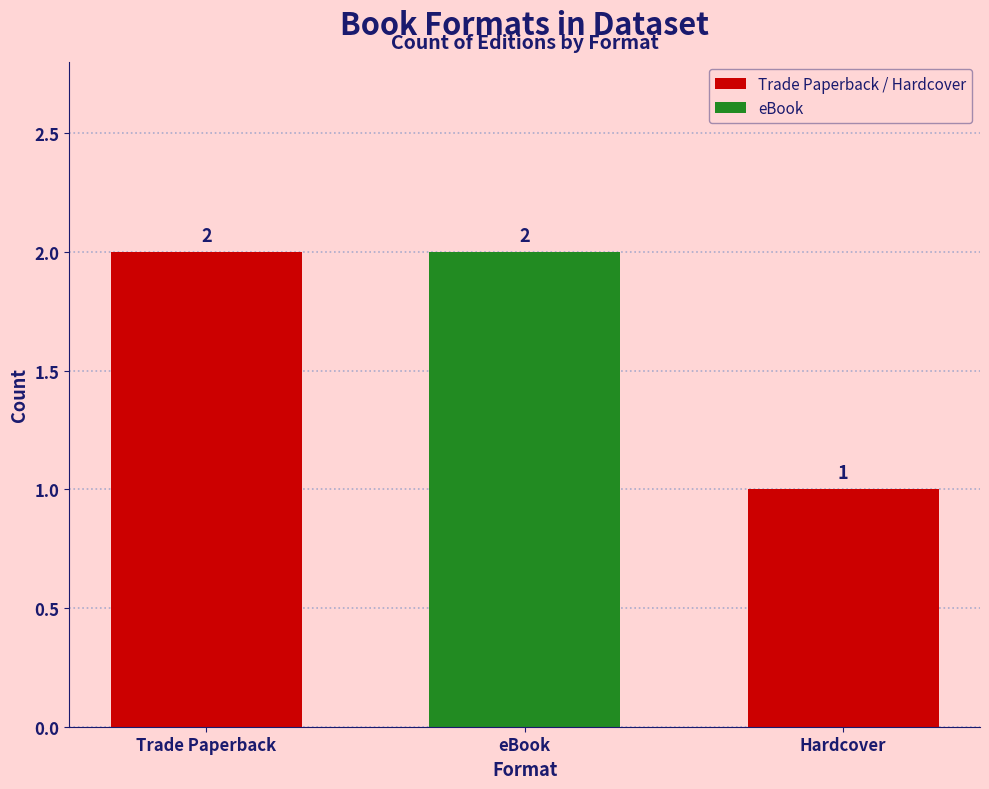

What is the approximate value at Trade Paperback?

2